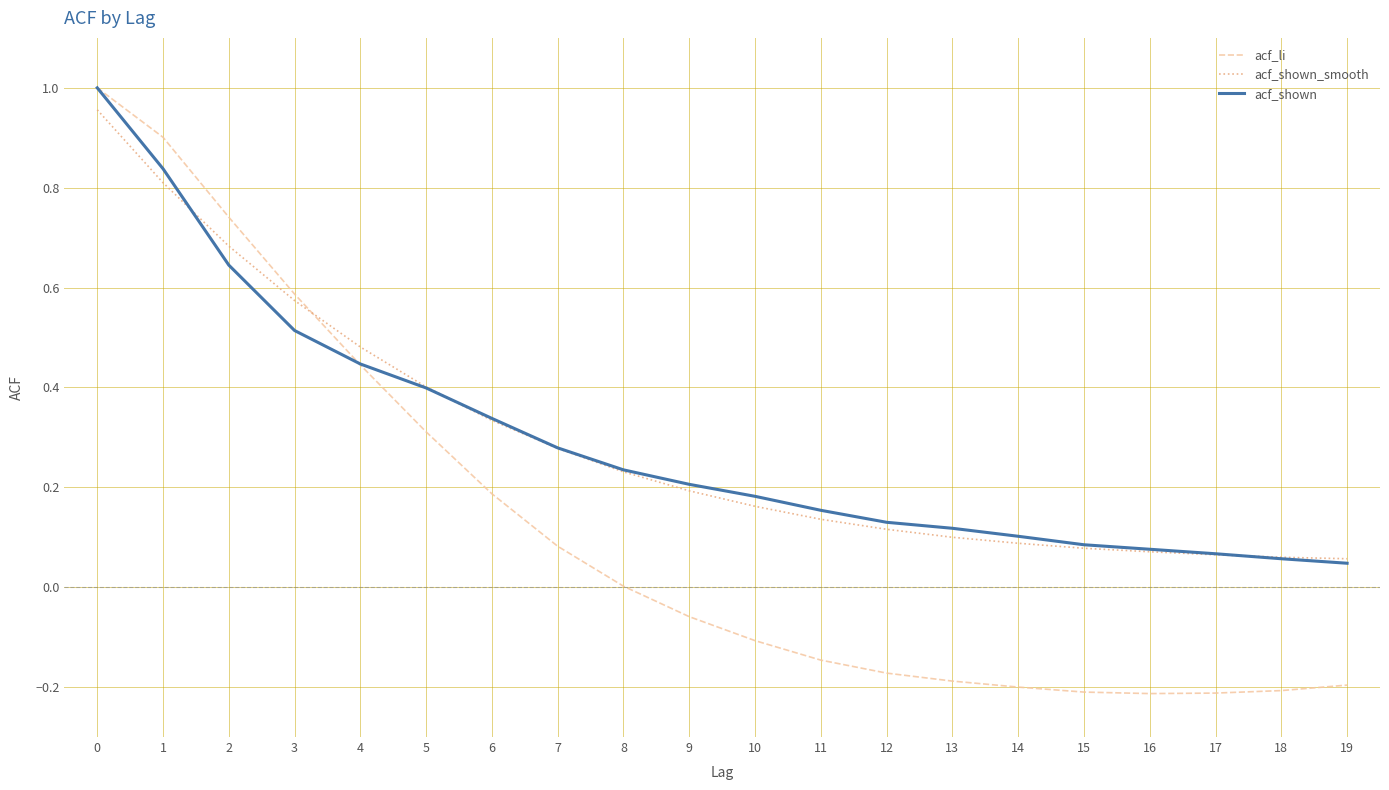

The value of acf_shown at 16 is 0.1. True or false?

True